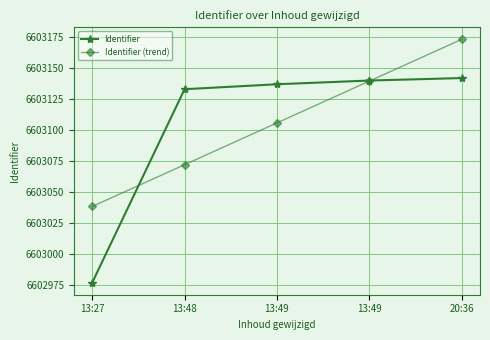

Which series ends up on top after the final intersection of Identifier (trend) and Identifier?

Identifier (trend)